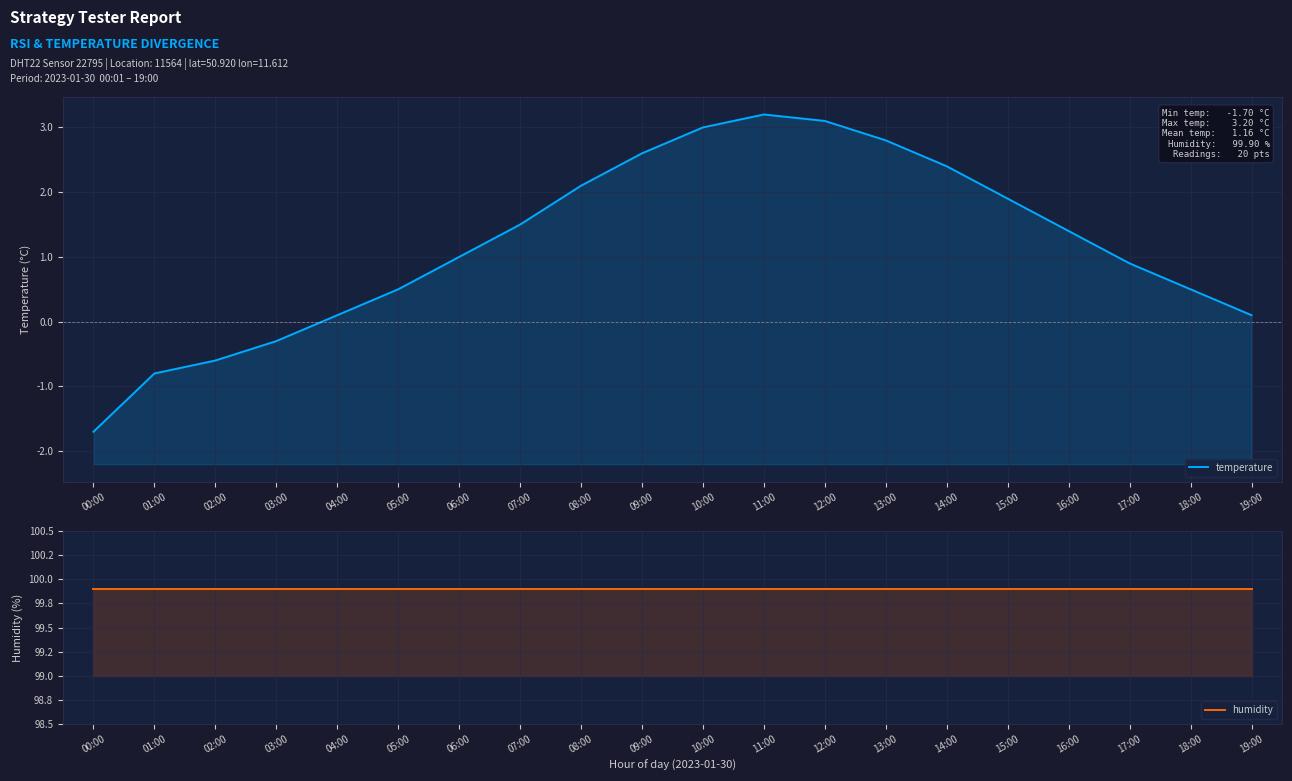

Which category has the highest value across all series?

00:00